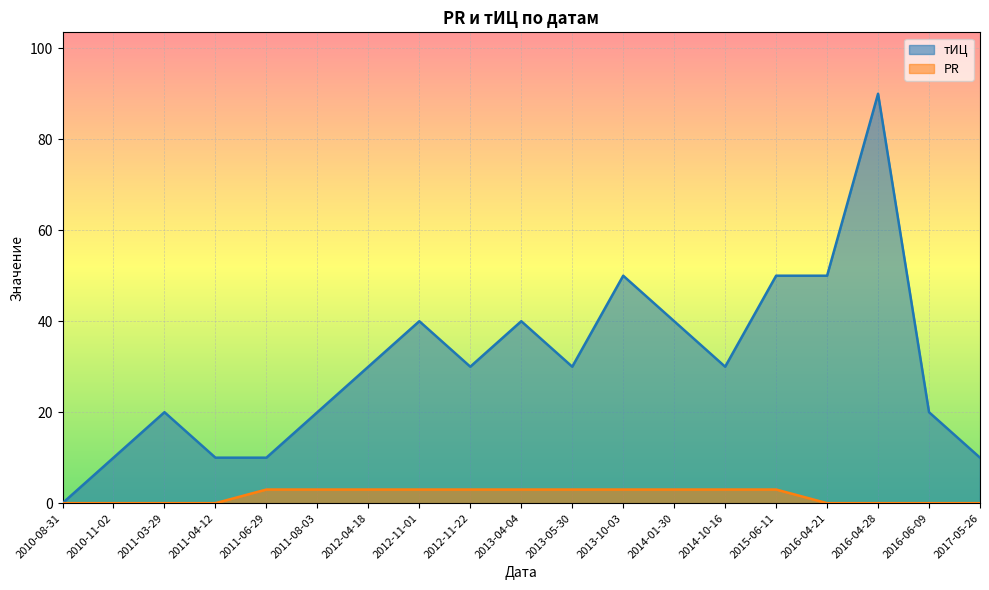

What is the difference between the maximum and minimum values in the тИЦ series?

90